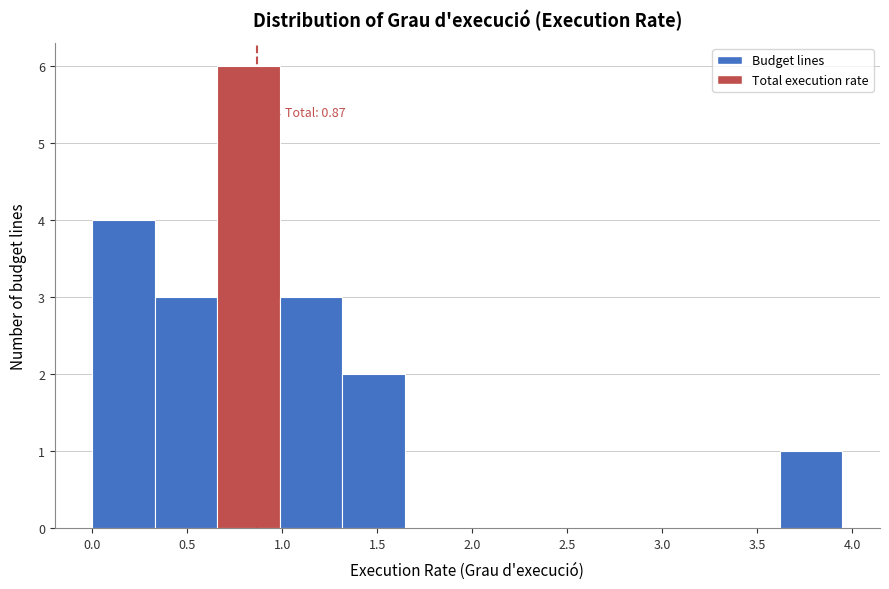

Which range on the x-axis has the tallest bar?

0.65 to 1.00